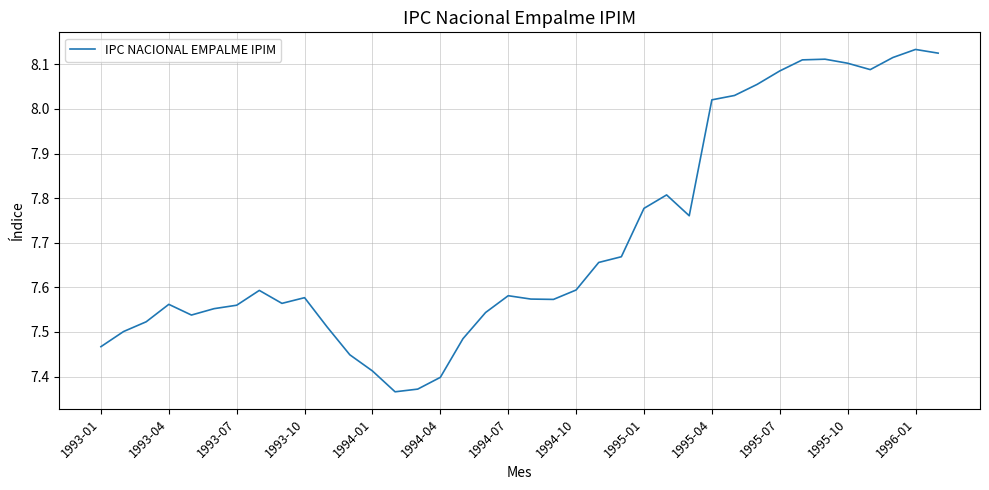

How many interior local peaks (higher than both neighbors) does the data have?

7